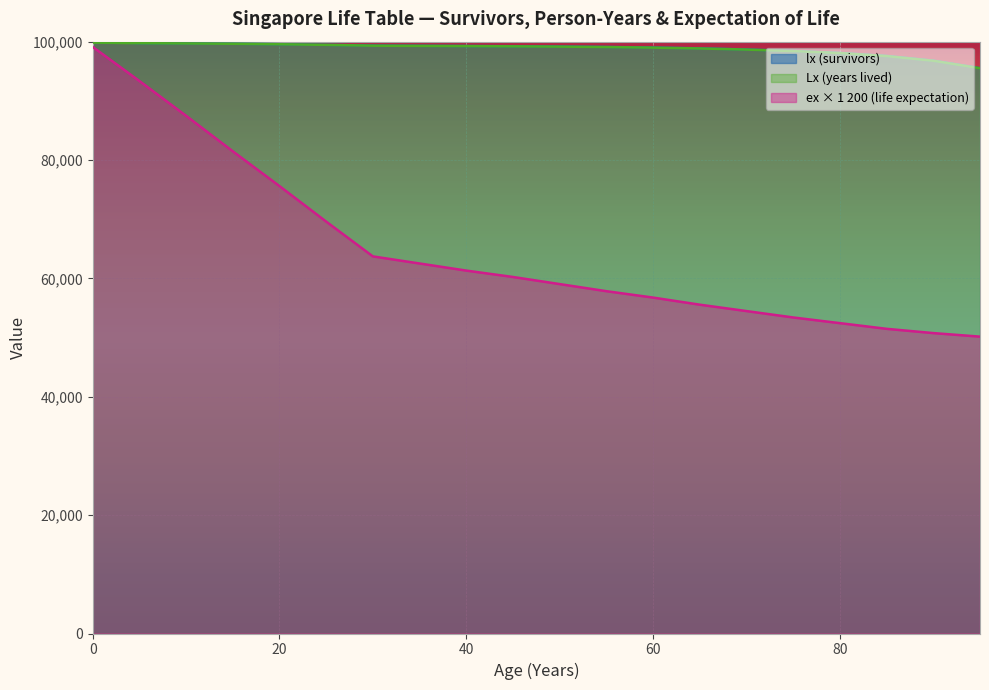

Reading right to left, list all the values displayed in this chart.

lx (survivors): 95520	96790	97580	98090	98430	98680	98870	99010	99110	99180	99230	99270	99303	99336	99468	99573	99650	99703	99755	100000
Lx (years lived): 95502	96772	97562	98072	98412	98662	98852	98992	99092	99162	99212	99252	99286	99320	99456	99564	99644	99698	99750	99843
Tx (total years): 50160	50760	51480	52440	53400	54480	55560	56760	57840	59040	60240	61320	62520	63720	69600	75600	81480	87480	93360	99120